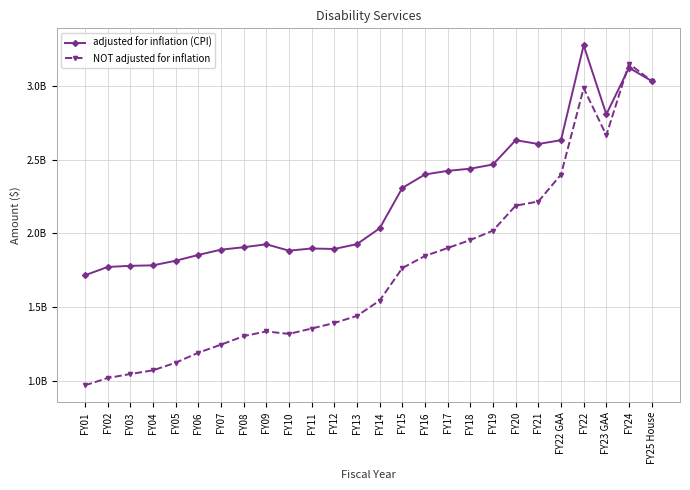

Which series changed the most between FY01 and FY17?

NOT adjusted for inflation